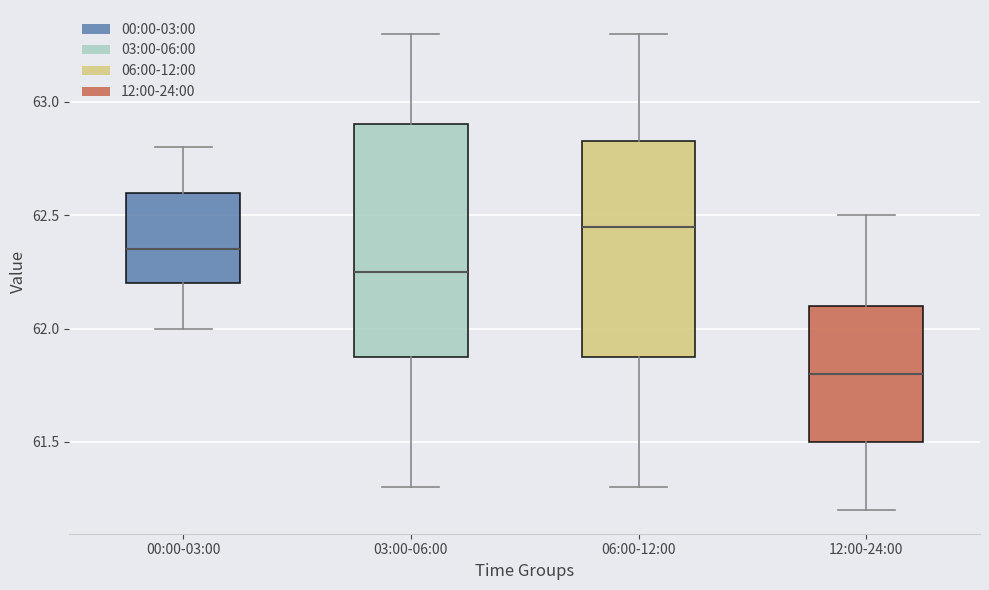

Which box is the tallest, from its lower edge to its upper edge?

03:00-06:00